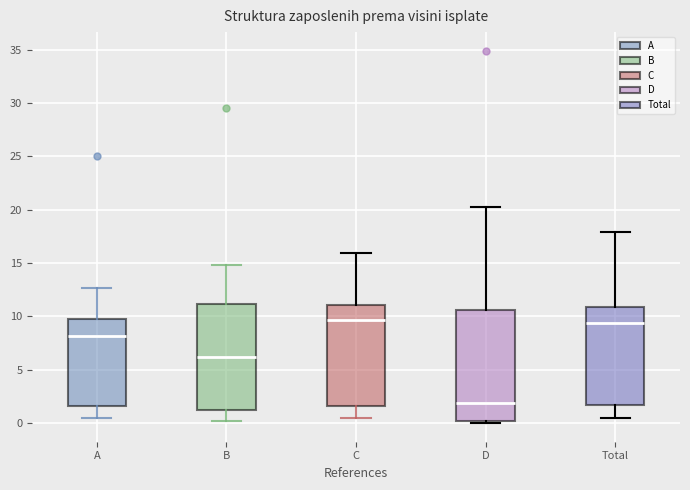

Reading left to right, read every box against the y-axis: the position of its median line, the range the box covers, and the ends of its whiskers. The values are not printed on the chart, so give them approximately, as read against the axis.

A: median 8.0, box 1.5 to 10.0, whiskers 0.5 to 12.5
B: median 6.0, box 1.0 to 11.0, whiskers 0.0 to 15.0
C: median 9.5, box 1.5 to 11.0, whiskers 0.5 to 16.0
D: median 2.0, box 0.0 to 10.5, whiskers 0.0 (just below the box's lower edge) to 20.5
Total: median 9.5, box 1.5 to 11.0, whiskers 0.5 to 18.0